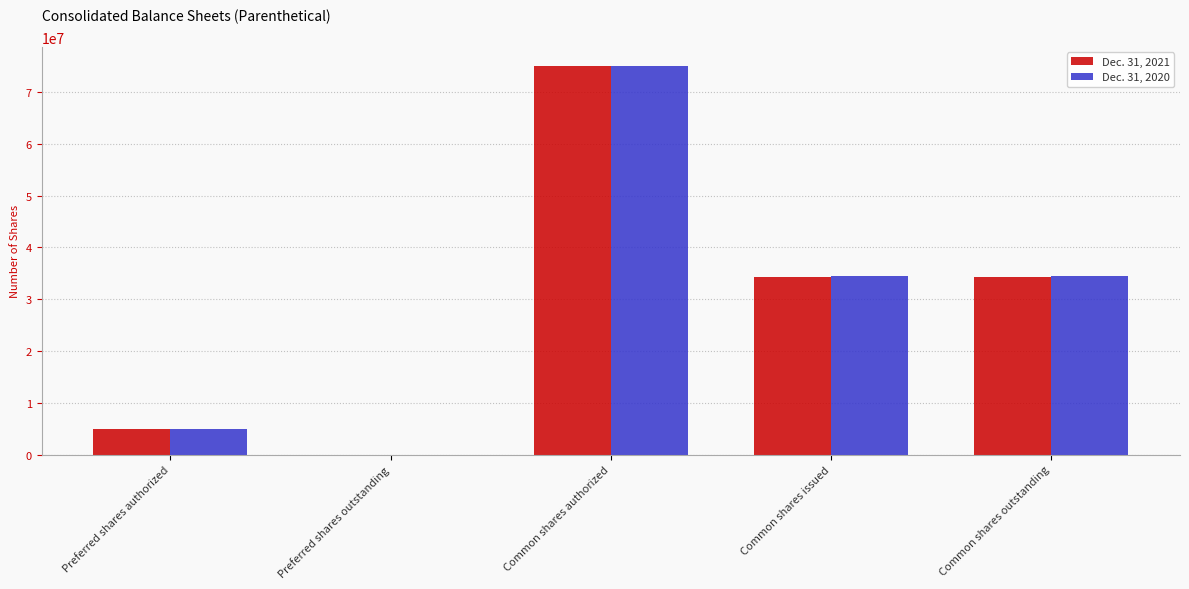

The value of Dec. 31, 2020 at Preferred shares authorized is 1151096. True or false?

False